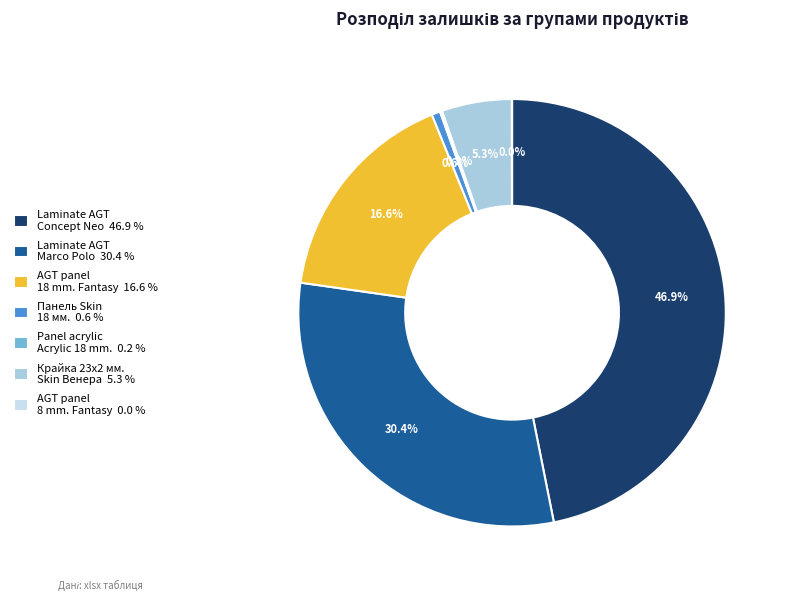

Does Панель Skin 18 мм. 0.6 % represent more than half of the total?

No